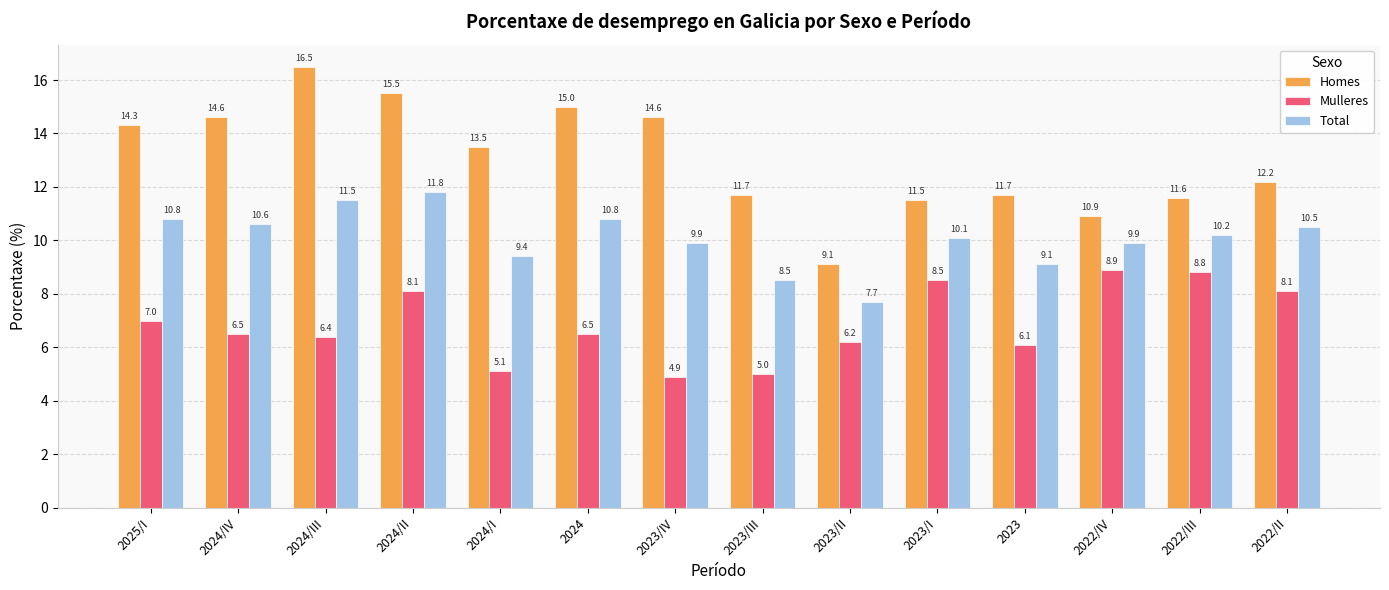

Which series changed the most between 2024/IV and 2023?

Homes